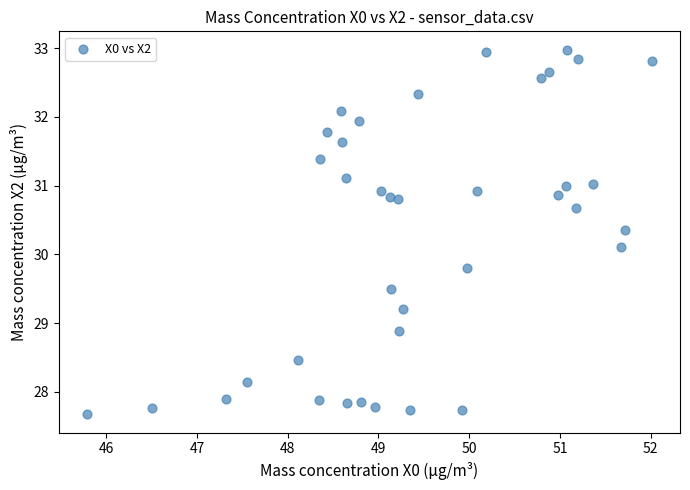

What Y value in the scatter plot is closest to 30?

30.1